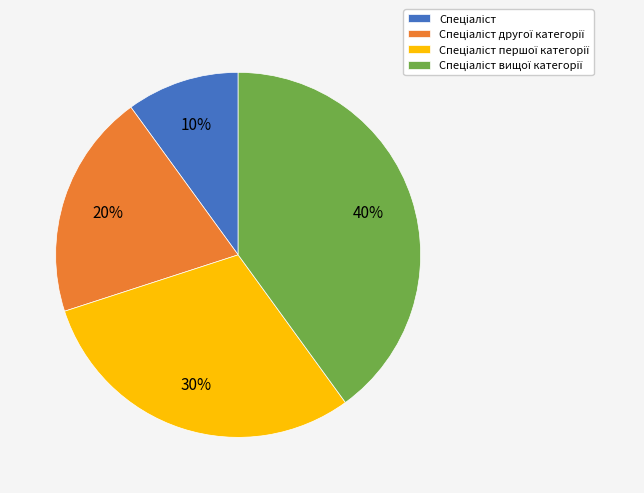

How many segments does this pie chart have?

4